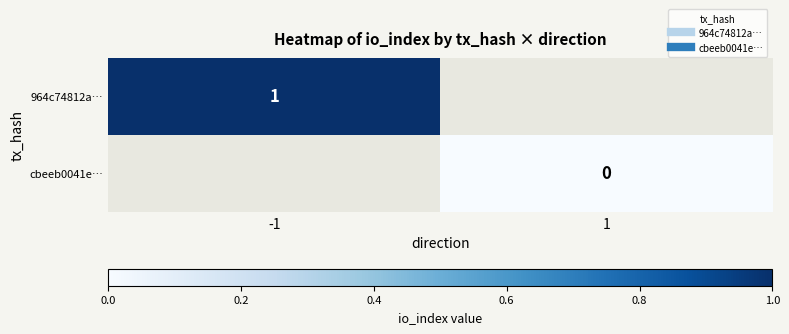

How many data points does each series have?

2